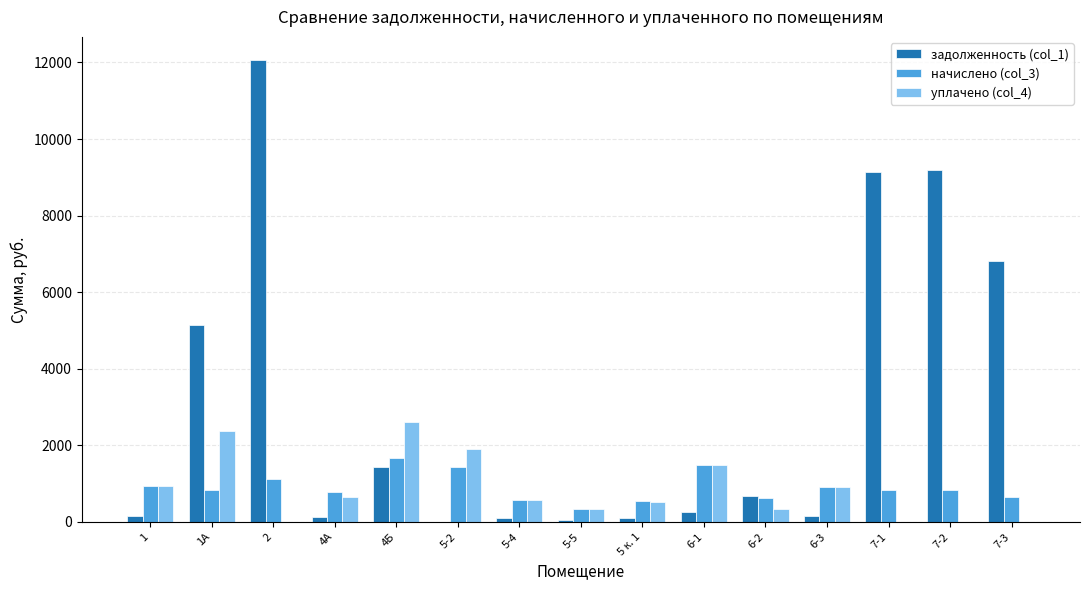

How many positive values does the задолженность (col_1) series have?

14